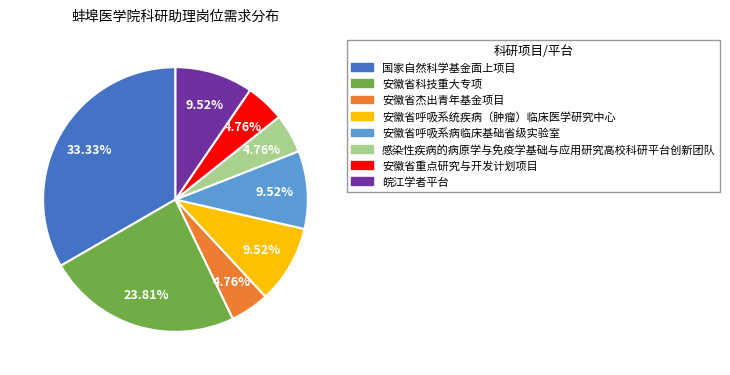

What portion of the pie excludes 安徽省呼吸系统疾病（肿瘤）临床医学研究中心?

90.5%